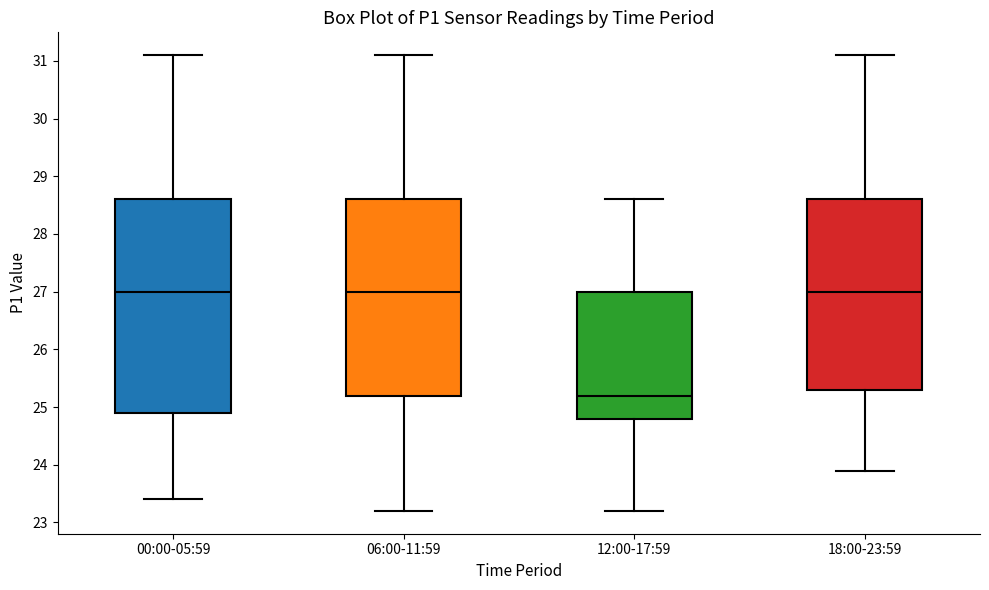

Reading left to right, read every box against the y-axis: the position of its median line, the range the box covers, and the ends of its whiskers. The values are not printed on the chart, so give them approximately, as read against the axis.

00:00-05:59: median 27.0, box 24.9 to 28.6, whiskers 23.4 to 31.1
06:00-11:59: median 27.0, box 25.2 to 28.6, whiskers 23.2 to 31.1
12:00-17:59: median 25.2, box 24.8 to 27.0, whiskers 23.2 to 28.6
18:00-23:59: median 27.0, box 25.3 to 28.6, whiskers 23.9 to 31.1